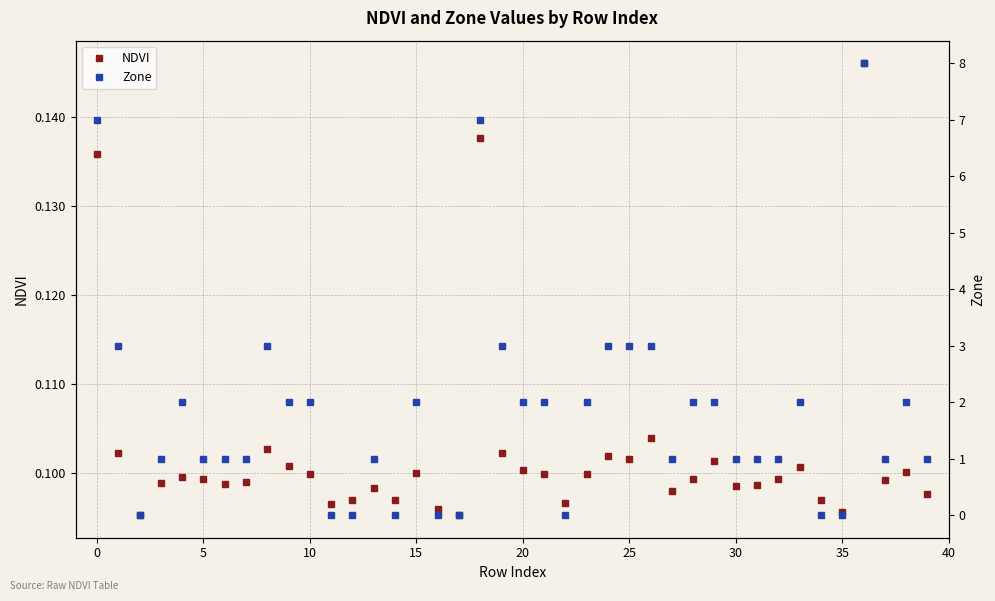

Which series ends up on top after the final intersection of NDVI and Zone?

Zone